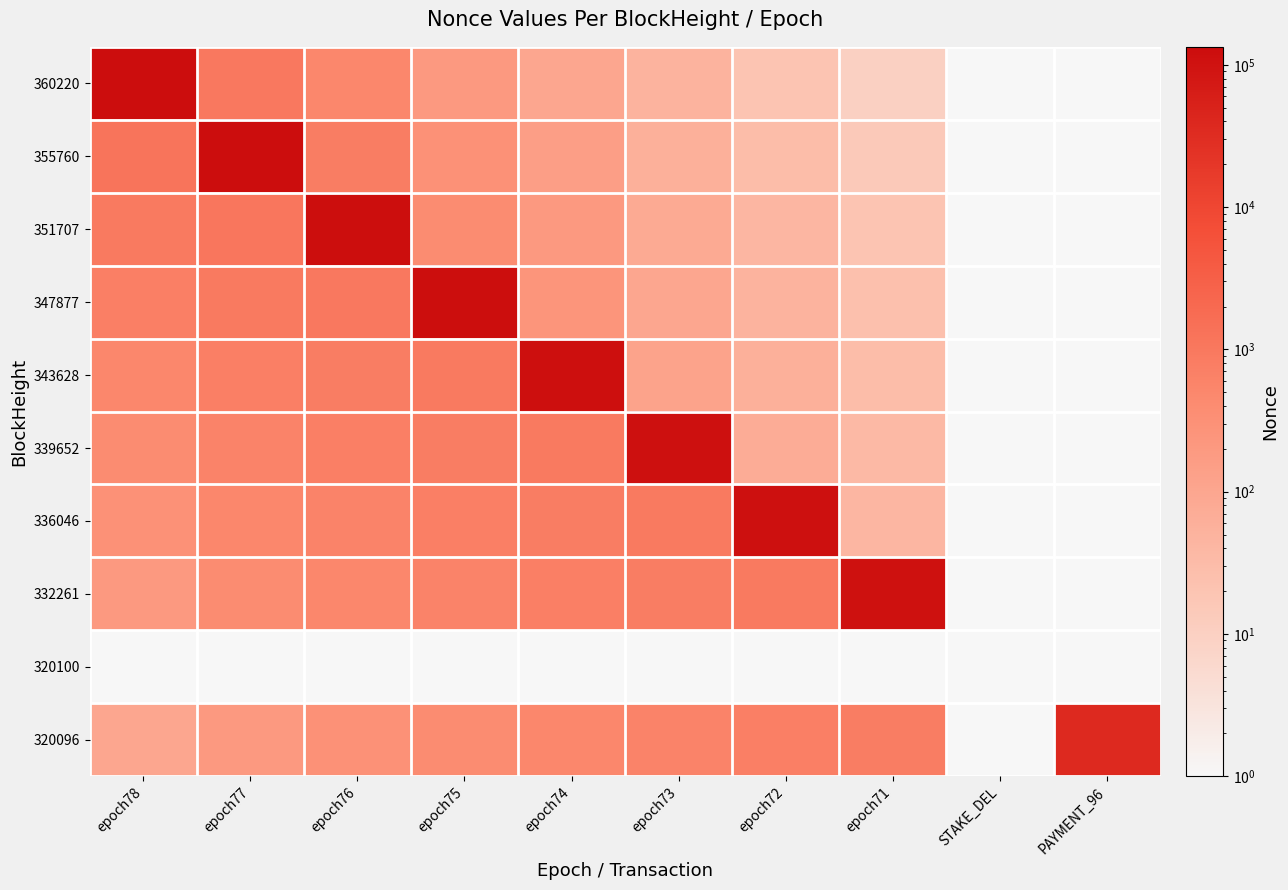

Which has a higher value, epoch74 or epoch75?

epoch75